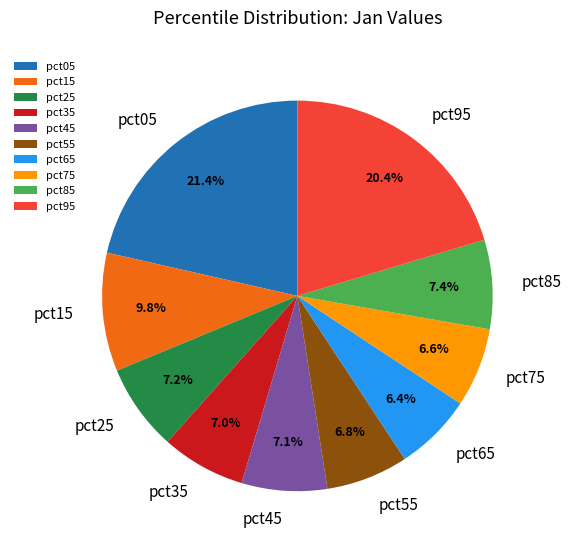

To the nearest percent, what percentage of the pie is pct15?

10%